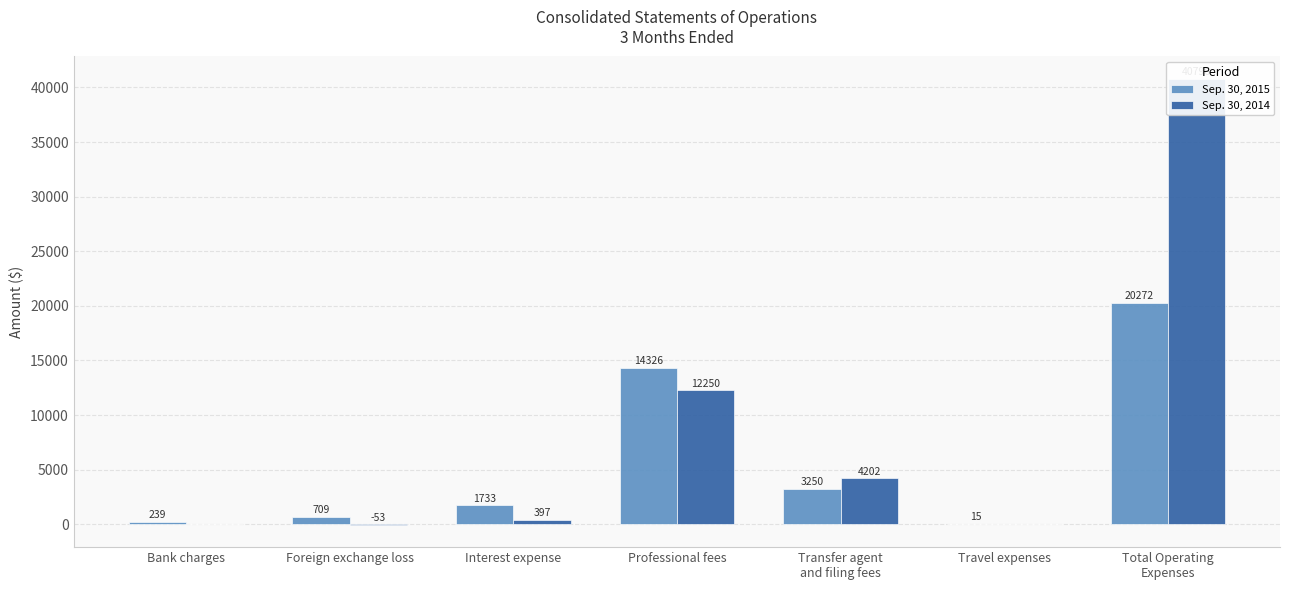

What is the label of the 7th bar from the left?

Total Operating
Expenses